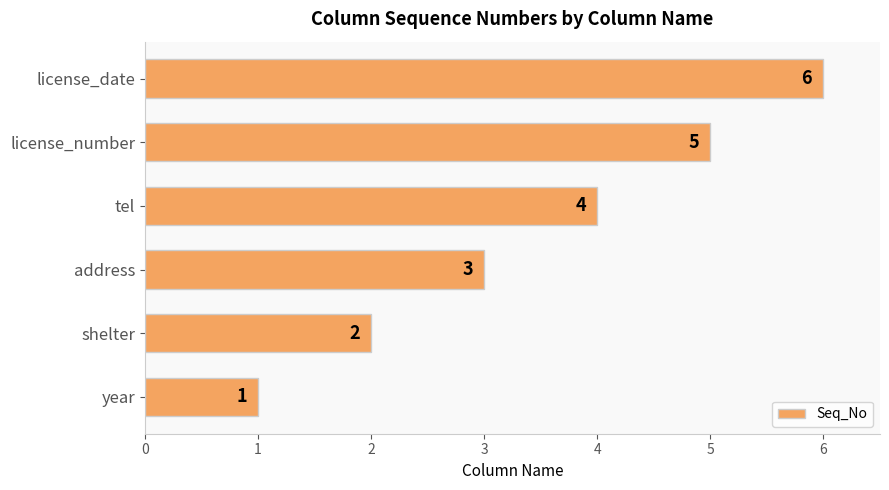

Which label corresponds to the largest value in the chart?

license_date